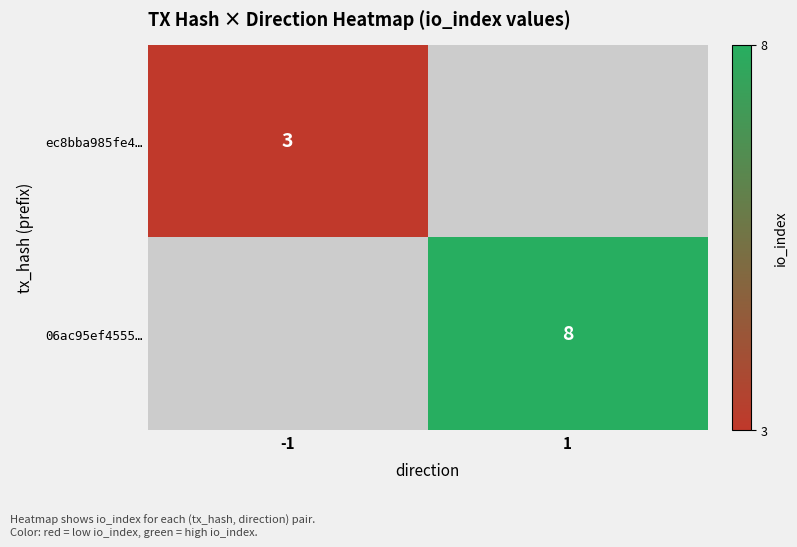

True or false: 06ac95ef4555… has a value of 2 at 1.

False